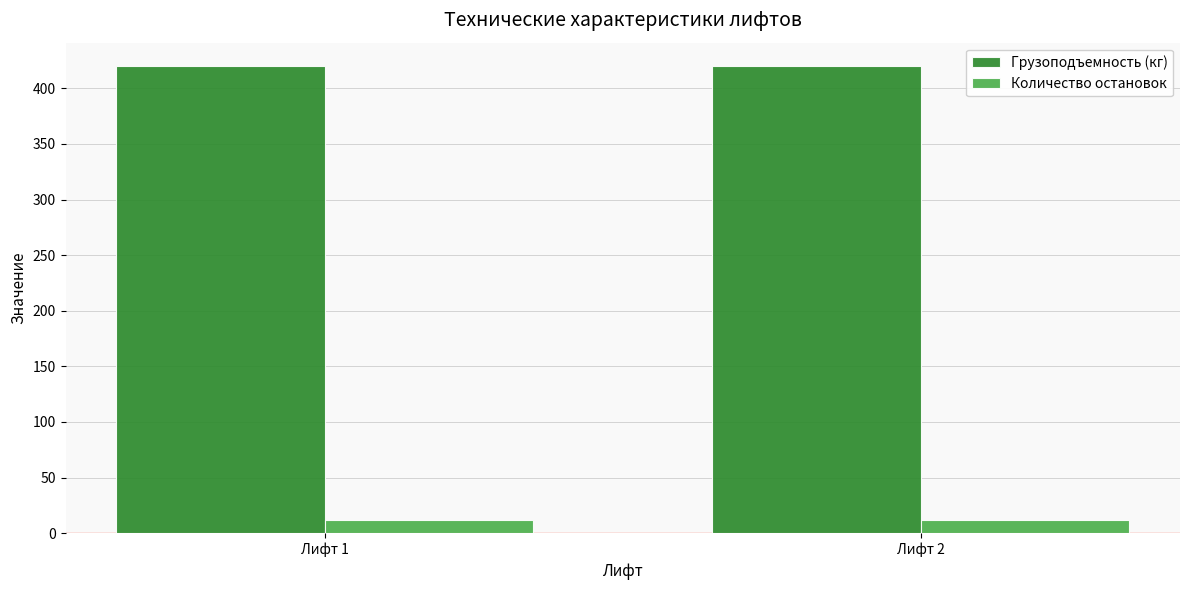

At Лифт 2, list the series in order from largest to smallest.

Грузоподъемность (кг), Количество остановок